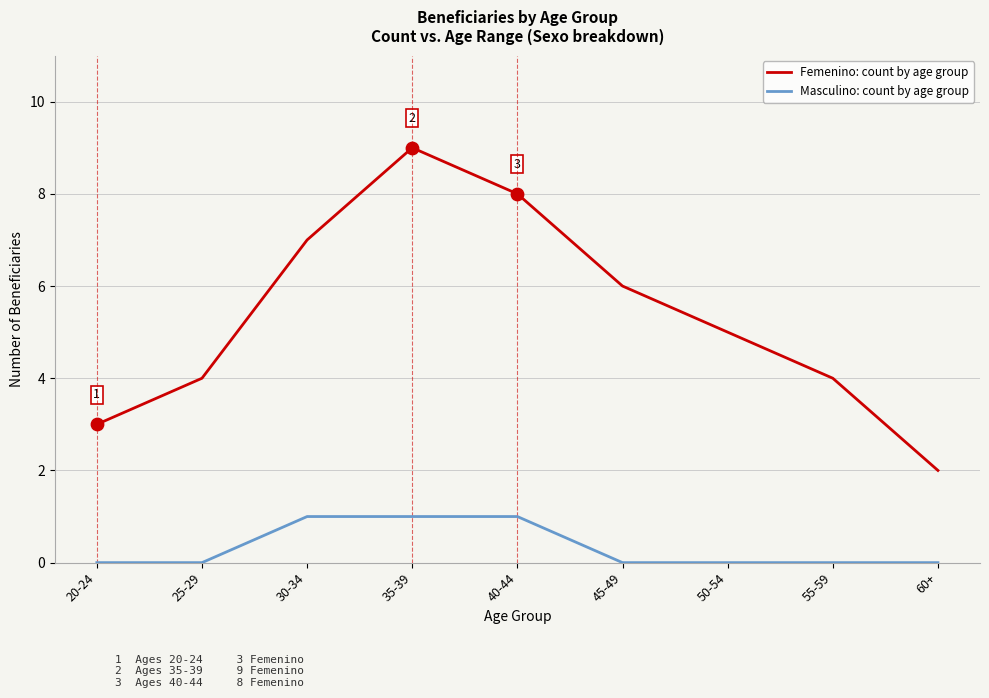

Is the value of Femenino: count by age group at 25-29 greater than the value of Masculino: count by age group at 50-54?

Yes